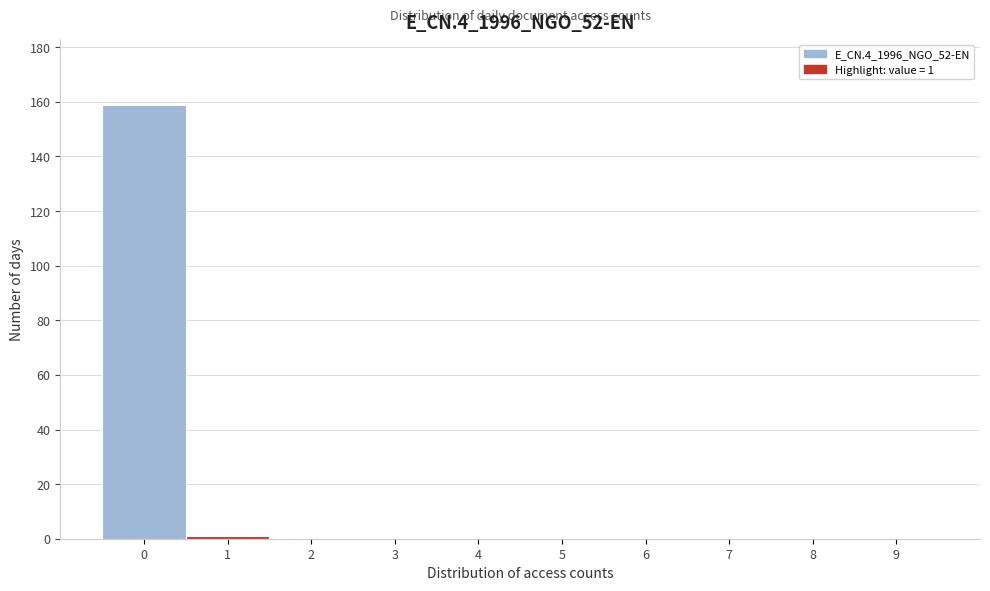

Reading left to right, extract all data points from this chart.

0=159	1=1	2=0	3=0	4=0	5=0	6=0	7=0	8=0	9=0